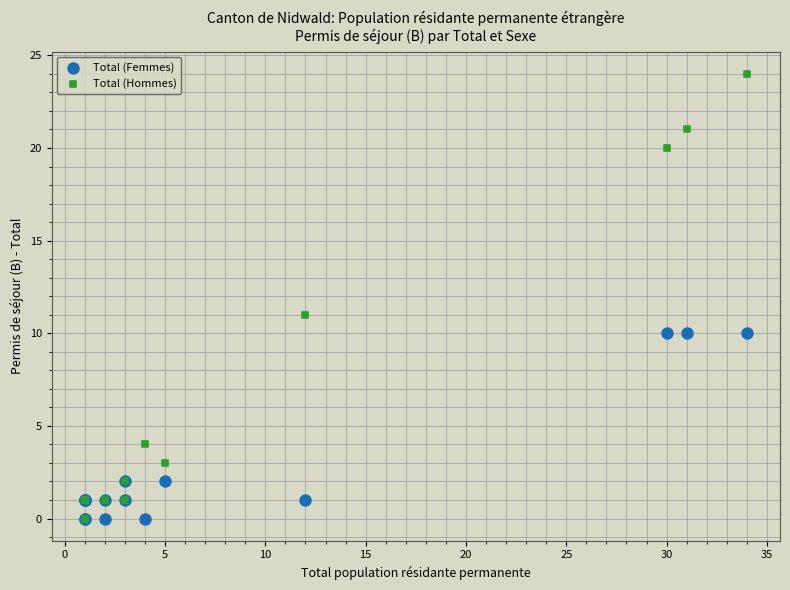

Which series contains the highest Y value?

Total (Hommes)